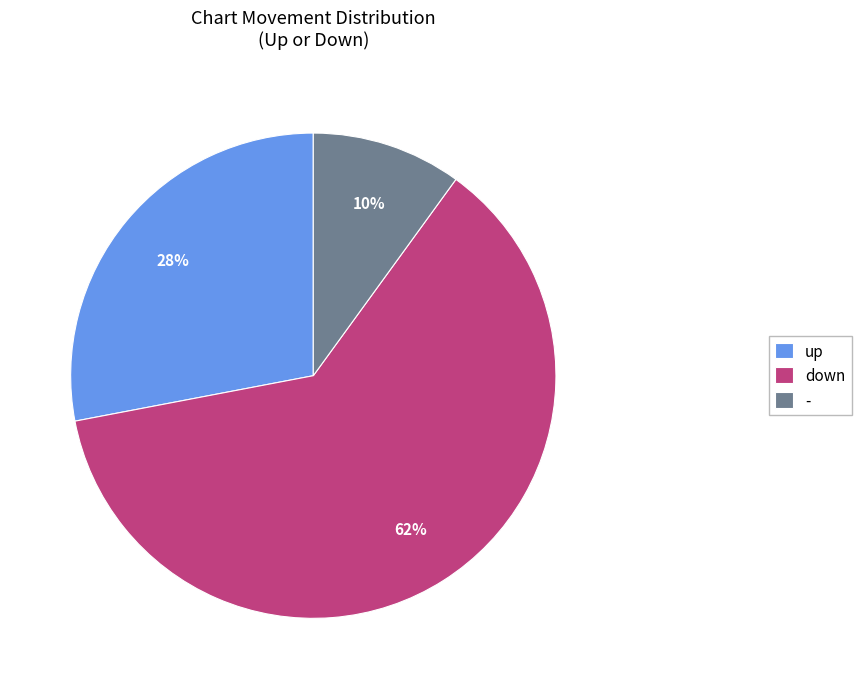

Combined, do down and up account for over 50%?

Yes